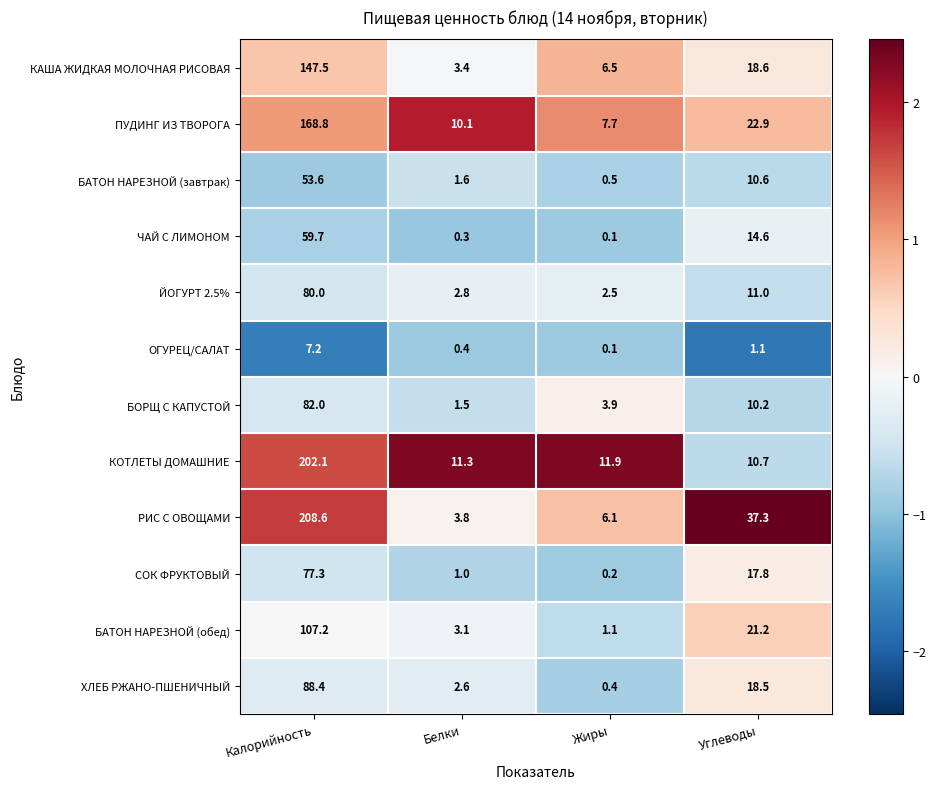

Rank the series by their maximum value, from lowest to highest.

ОГУРЕЦ/САЛАТ, БАТОН НАРЕЗНОЙ (завтрак), ЧАЙ С ЛИМОНОМ, СОК ФРУКТОВЫЙ, ЙОГУРТ 2.5%, БОРЩ С КАПУСТОЙ, ХЛЕБ РЖАНО-ПШЕНИЧНЫЙ, БАТОН НАРЕЗНОЙ (обед), КАША ЖИДКАЯ МОЛОЧНАЯ РИСОВАЯ, ПУДИНГ ИЗ ТВОРОГА, КОТЛЕТЫ ДОМАШНИЕ, РИС С ОВОЩАМИ